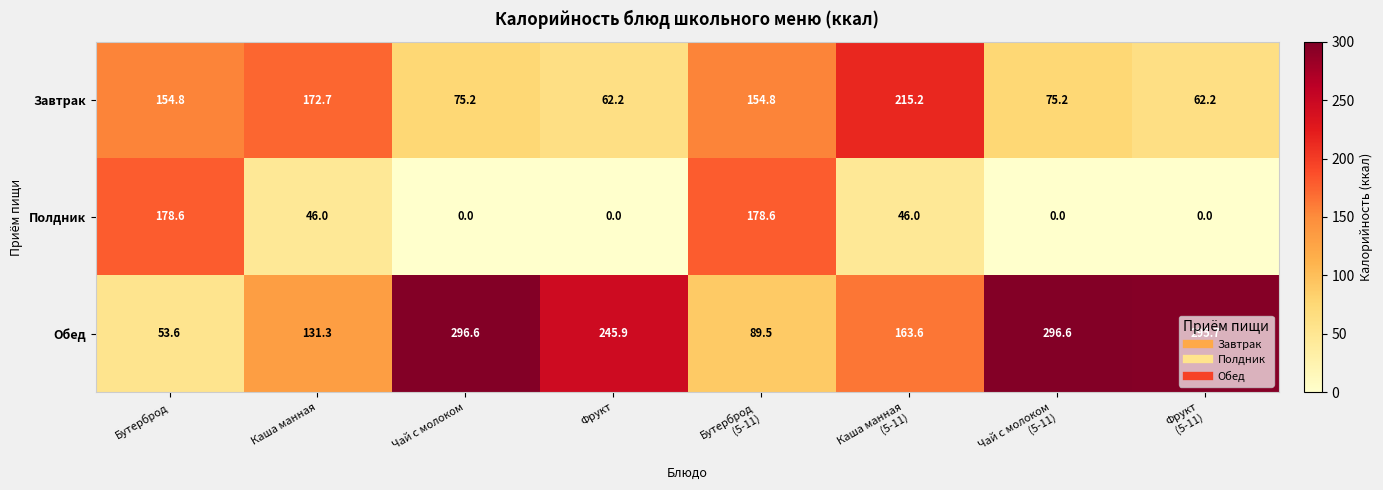

What is the sum of all Обед values?

1572.8